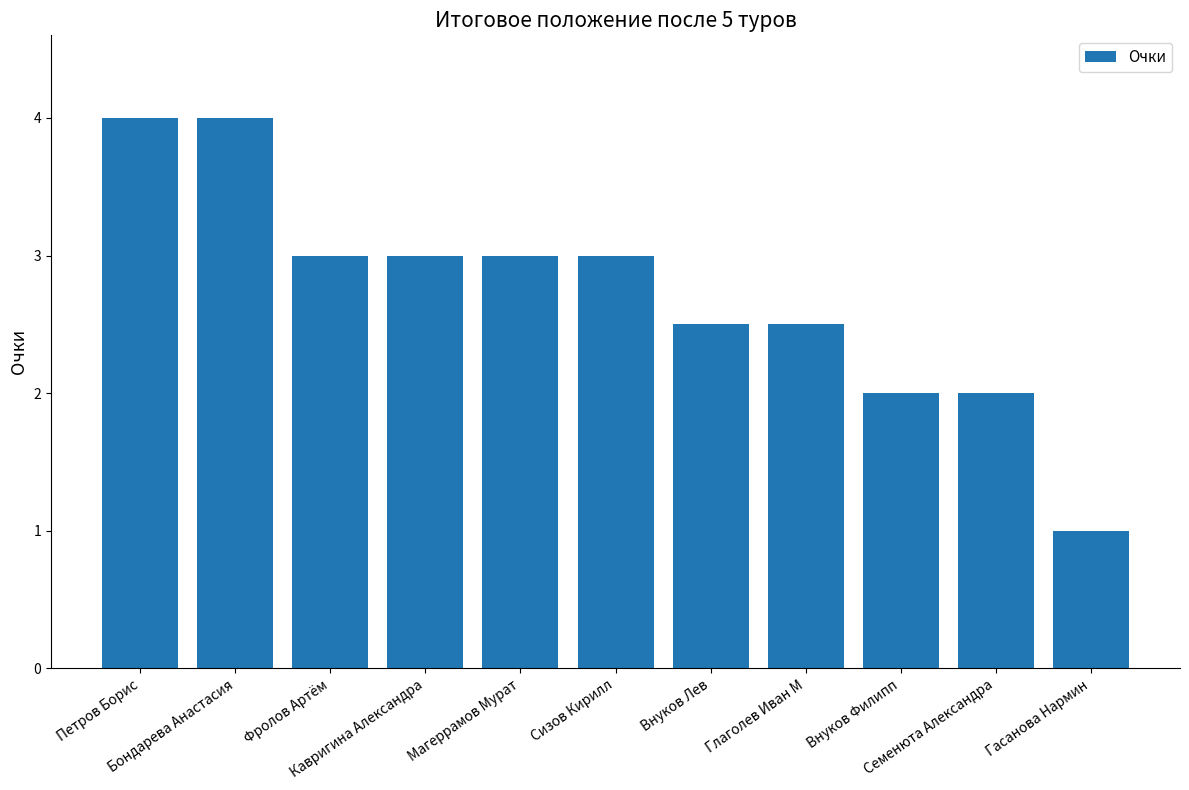

What is the difference between the second highest and second lowest values?

2.0